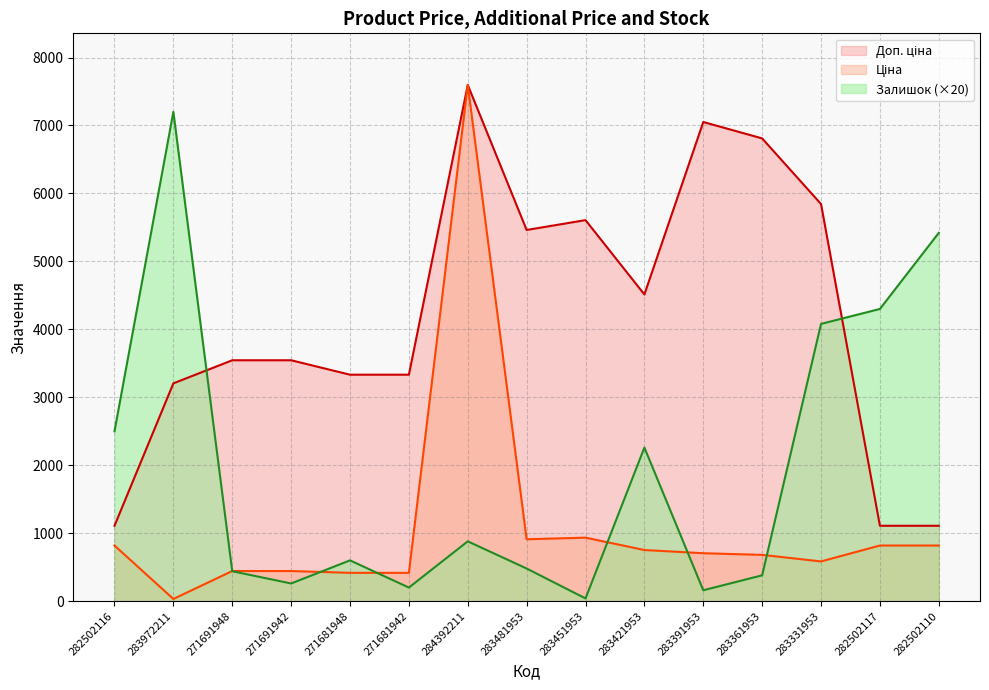

Where is Залишок nearest to the value 3620?

283331953